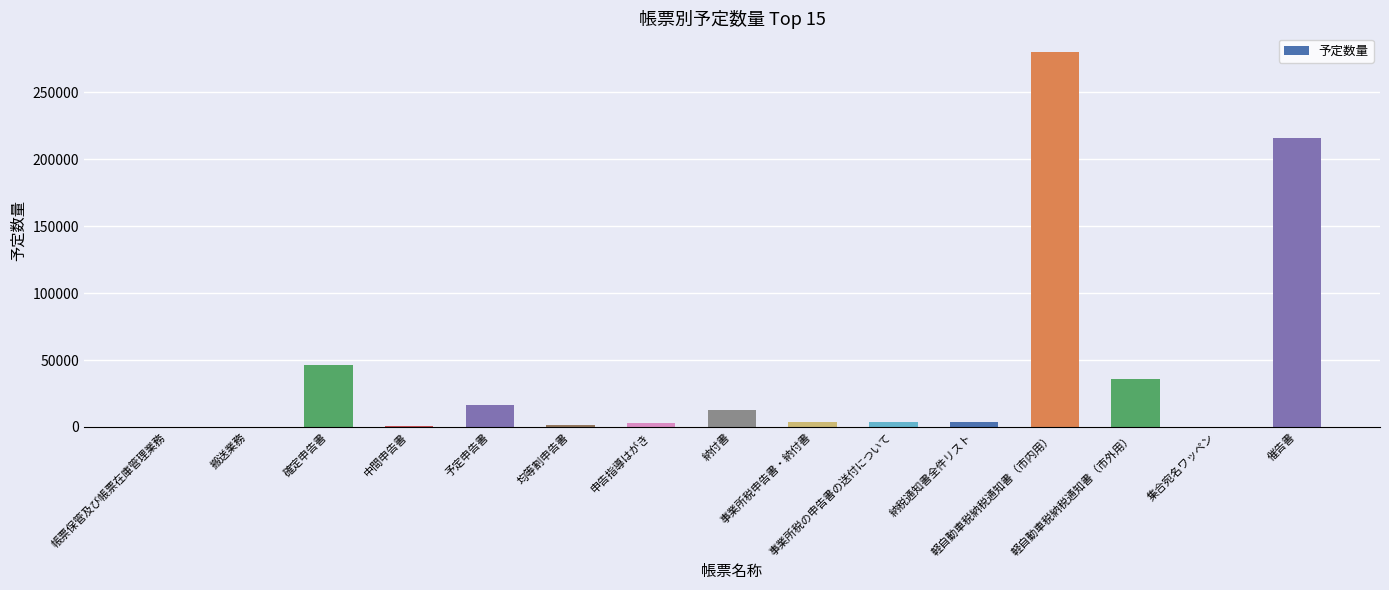

Approximately how many times larger is the value at 納付書 compared to 催告書?

0.1